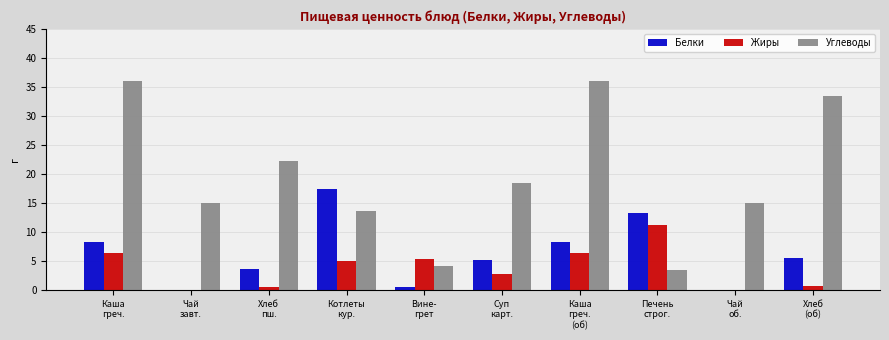

How many groups of bars are there?

10